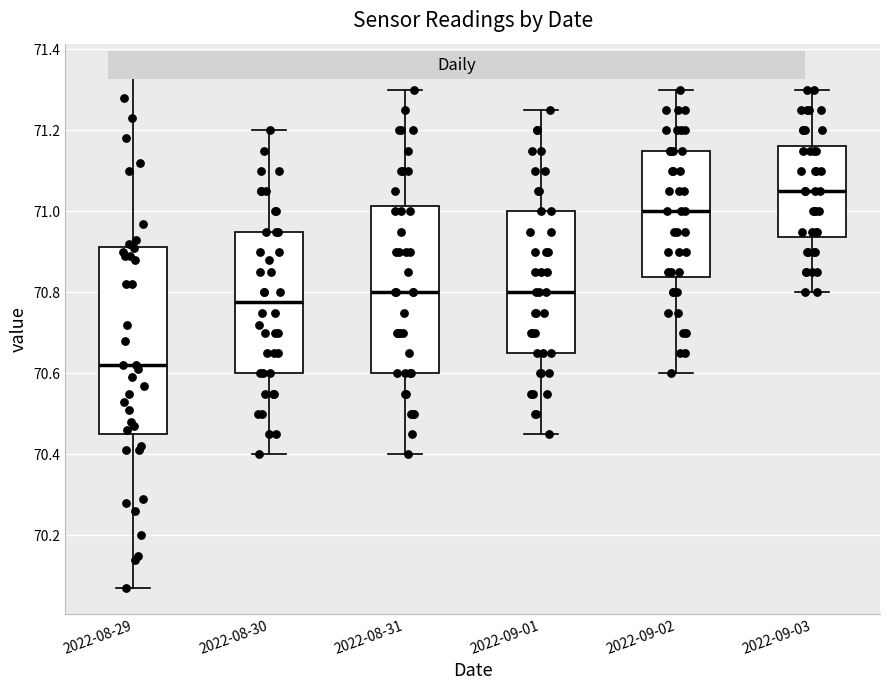

Where does the median line of the box for 2022-09-01 sit on the y-axis? The values are not printed on the chart, so give them approximately, as read against the axis.

70.80